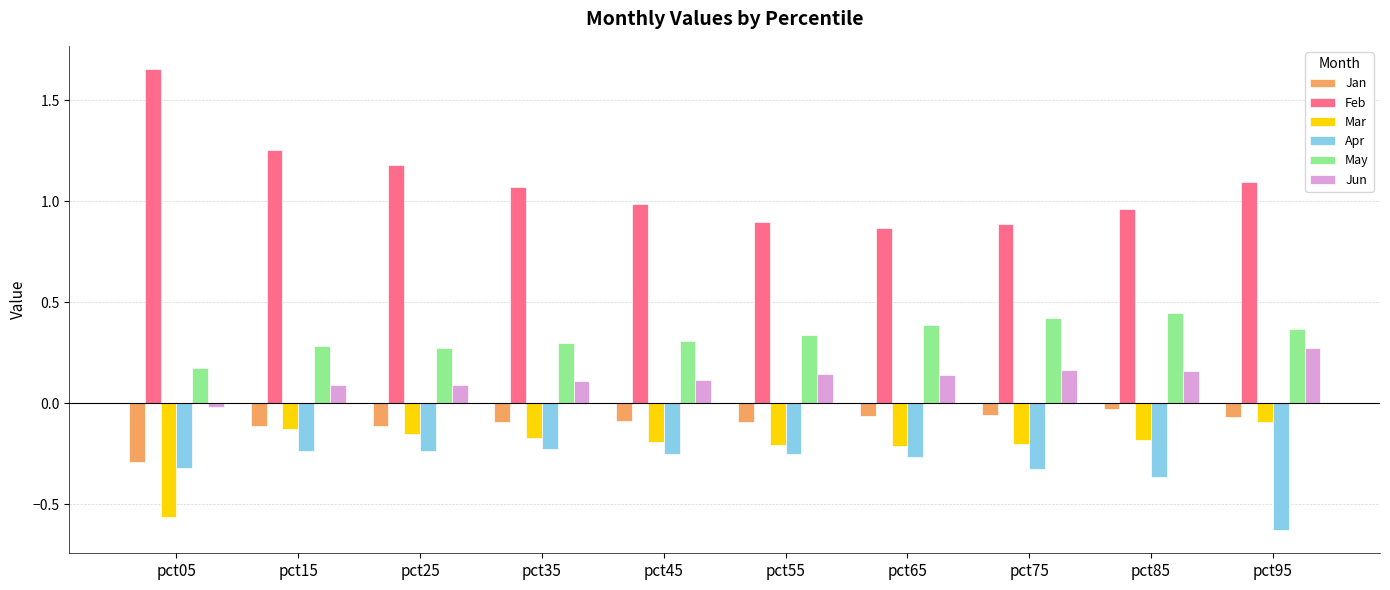

Which series has the widest spread of values?

Feb